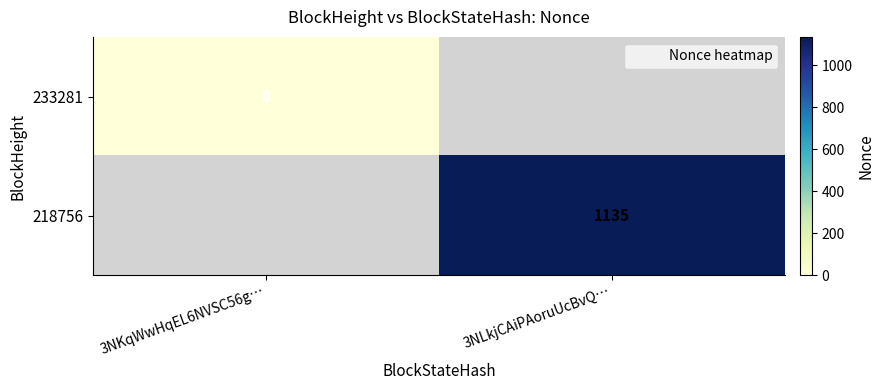

List the labels in order of 218756 value, smallest first.

3NKqWwHqEL6NVSC56g…, 3NLkjCAiPAoruUcBvQ…